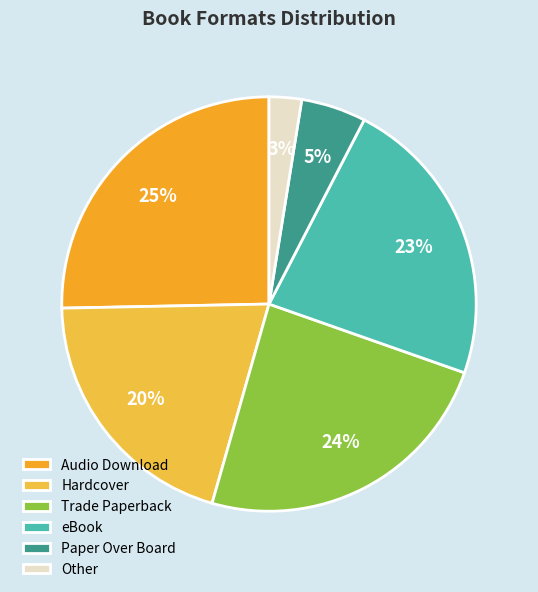

To the nearest percent, what is the average slice percentage?

17%